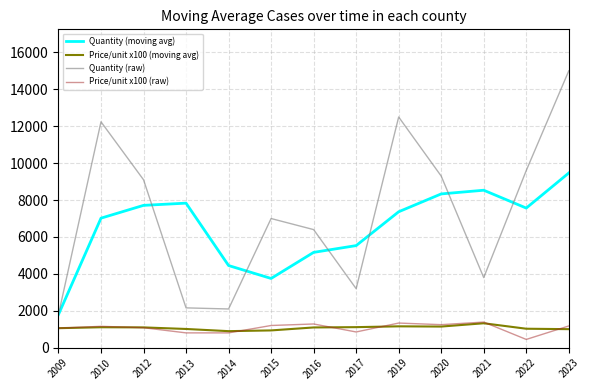

Which series has the largest range (max minus min)?

Quantity (raw)